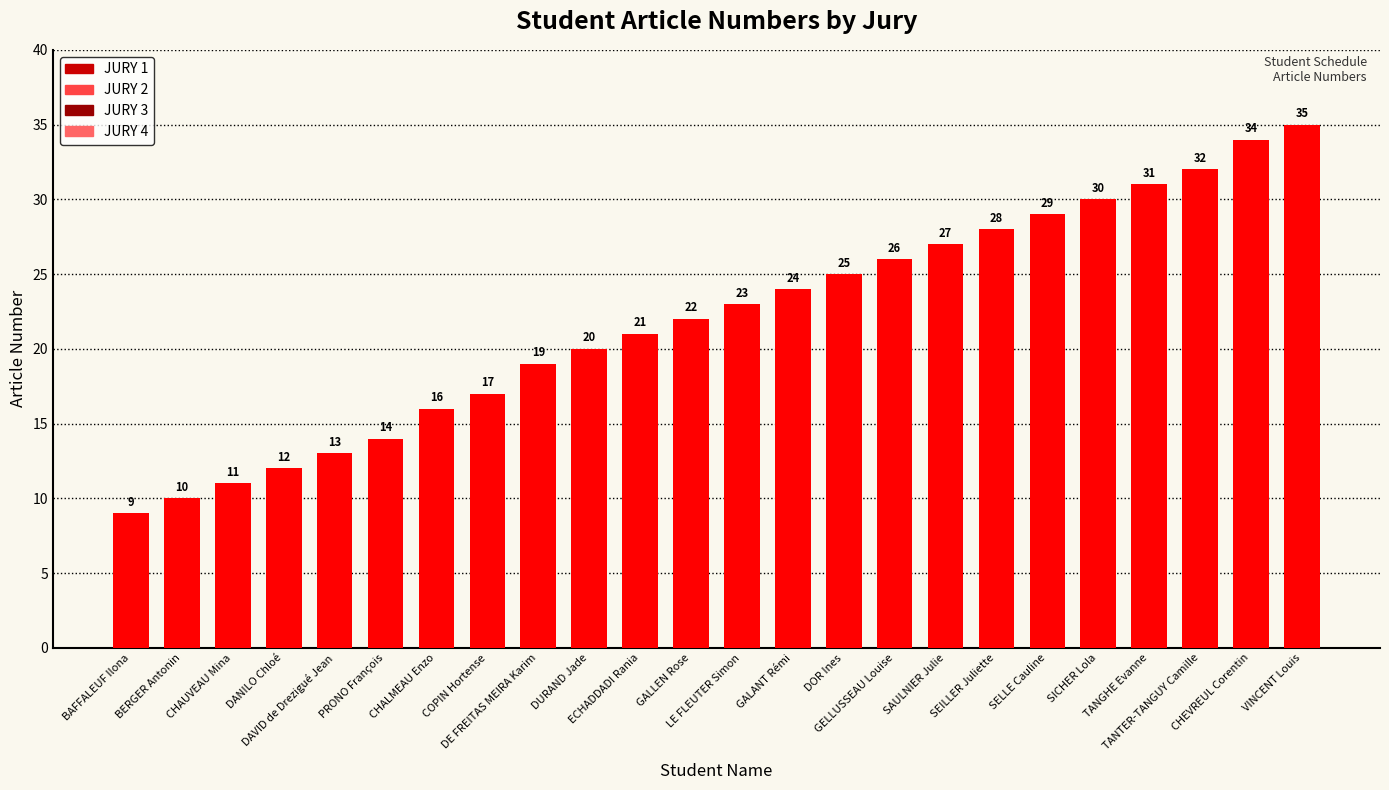

True or false: the data shows 33 at ECHADDADI Rania.

False